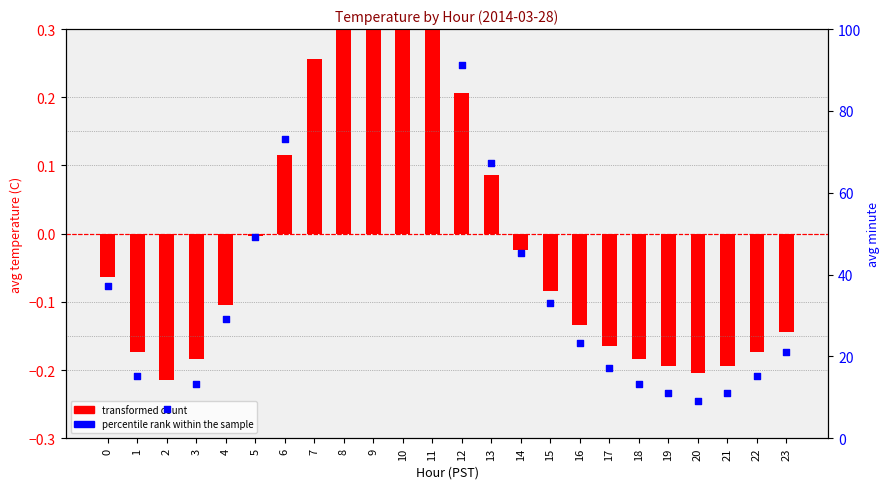

Which series has the widest spread of Y values?

percentile rank within the sample